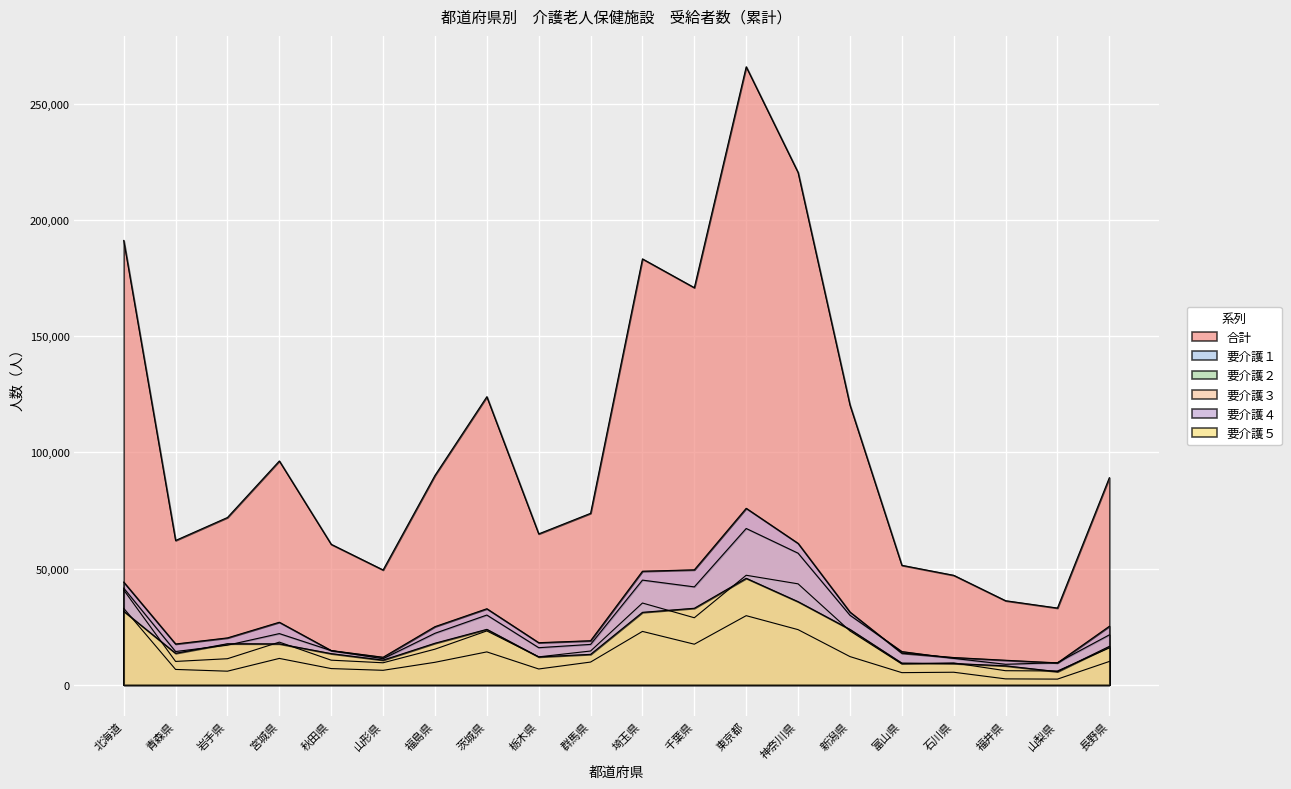

What is the difference between the highest and lowest values at 秋田県?

53469